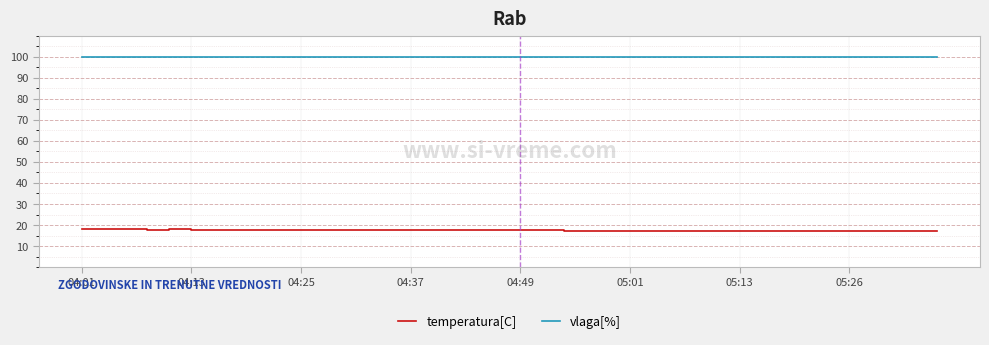

Which series has the largest total across all categories?

vlaga[%]